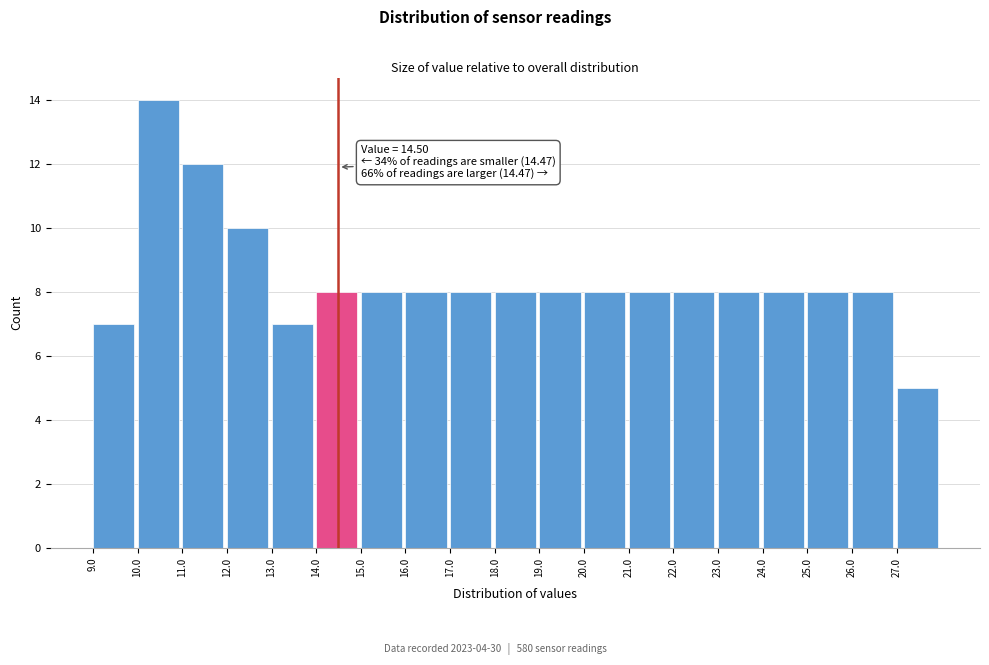

Which range on the x-axis has the tallest bar?

10 to 11